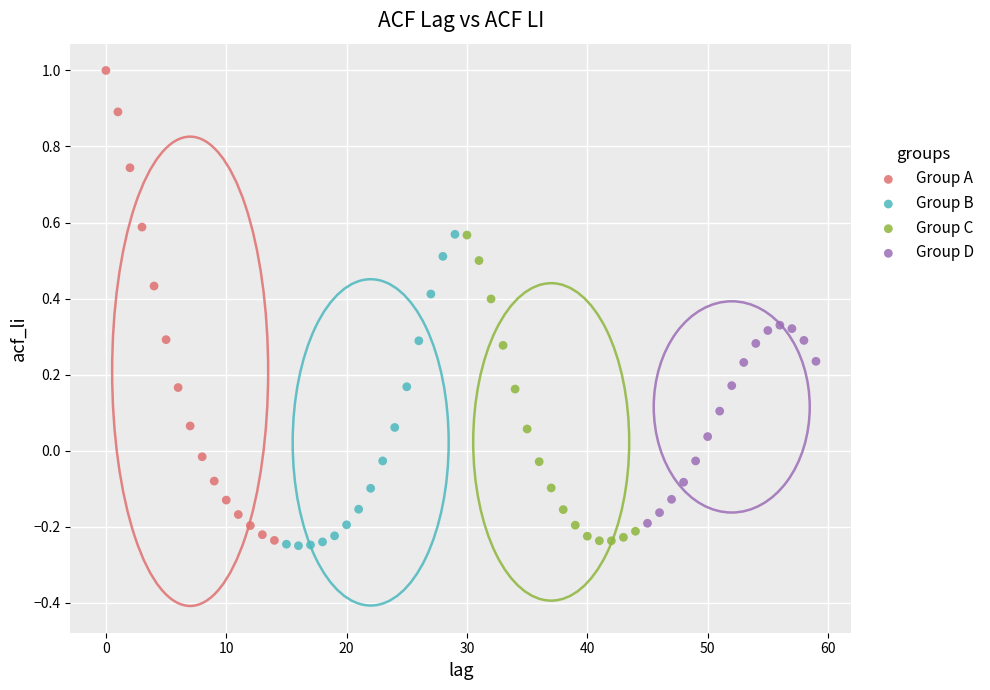

Which series reaches the maximum Y coordinate?

Group A